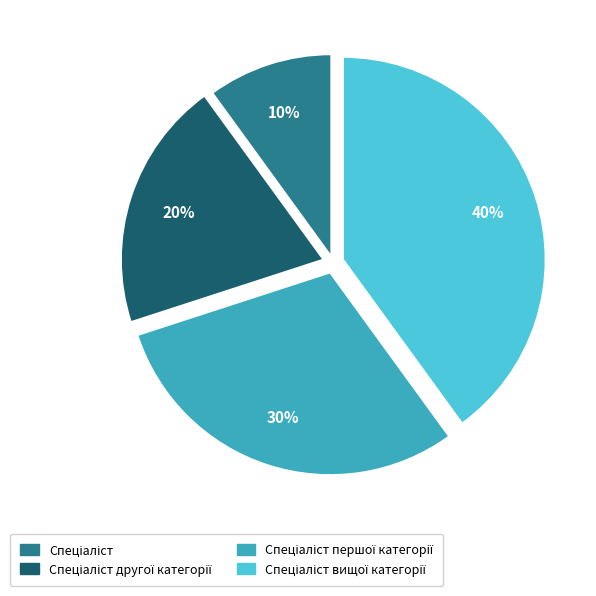

Does any single category account for the majority?

No